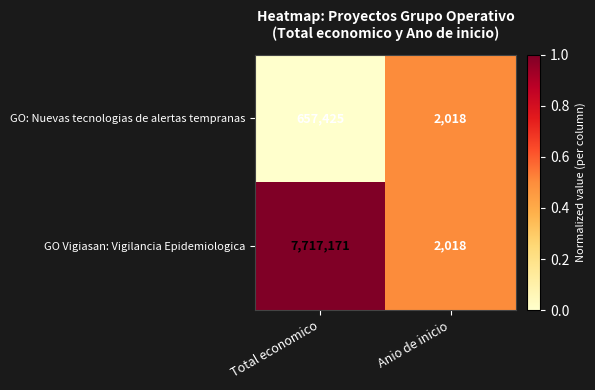

What is the sum of all GO: Nuevas tecnologias de alertas tempranas values?

659443